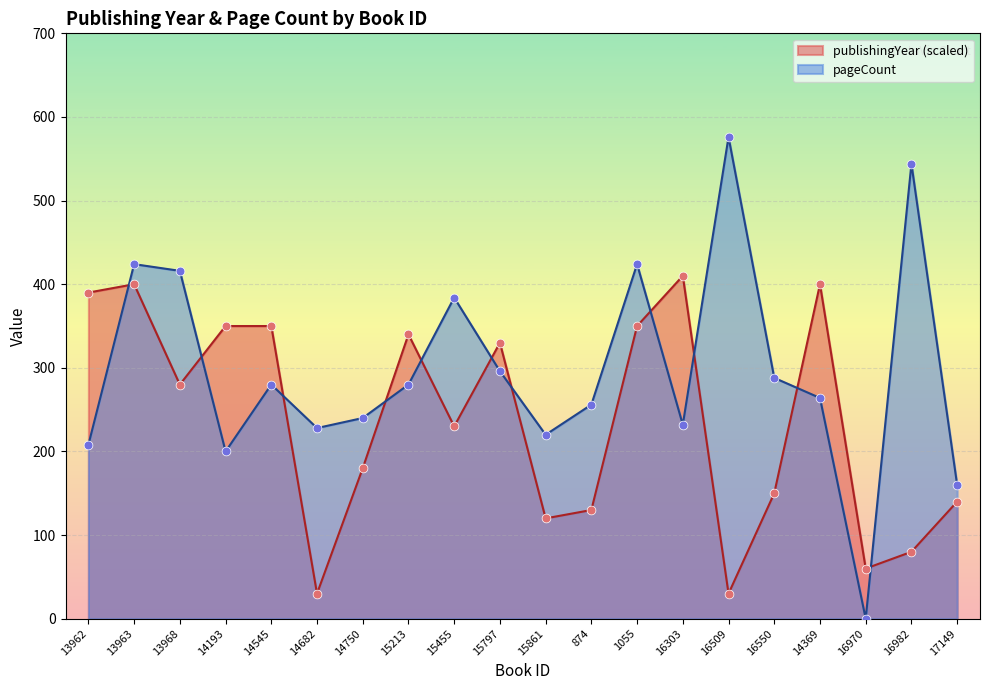

What is the total value across all series at 874?

386